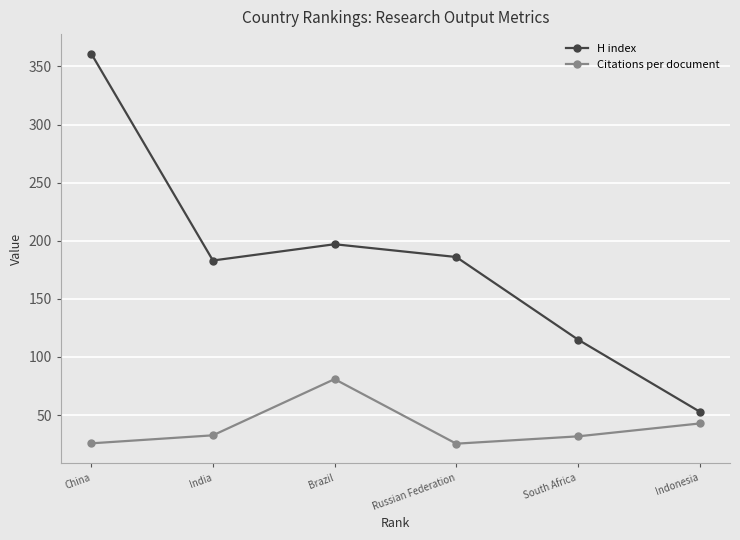

Where is the first local minimum for H index?

India